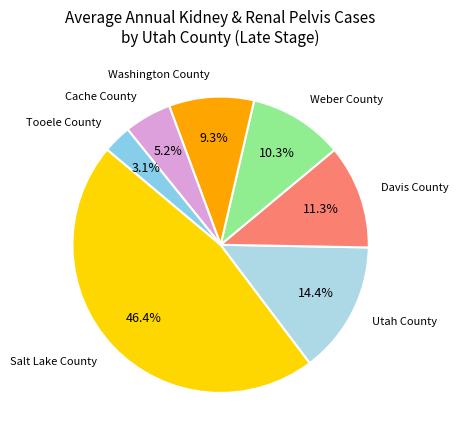

Rank the categories by value from highest to lowest.

Salt Lake County, Utah County, Davis County, Weber County, Washington County, Cache County, Tooele County